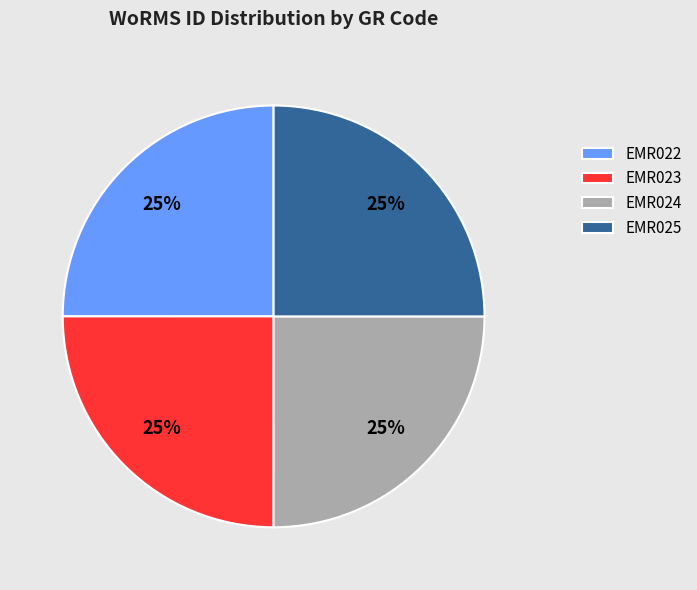

To the nearest percent, what percentage of the pie is EMR025?

25%